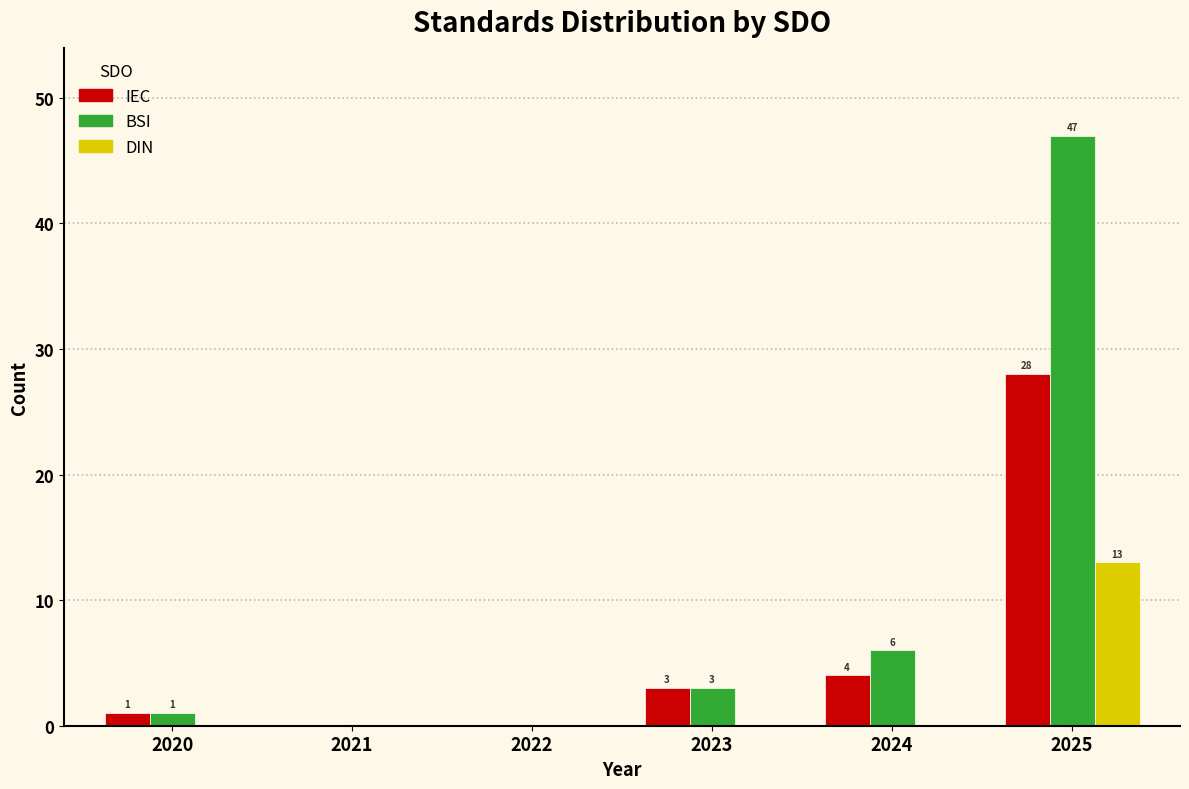

Reading left to right, list all the values displayed in this chart.

IEC: 2020=1	2021=0	2022=0	2023=3	2024=4	2025=28
BSI: 2020=1	2021=0	2022=0	2023=3	2024=6	2025=47
DIN: 2020=0	2021=0	2022=0	2023=0	2024=0	2025=13